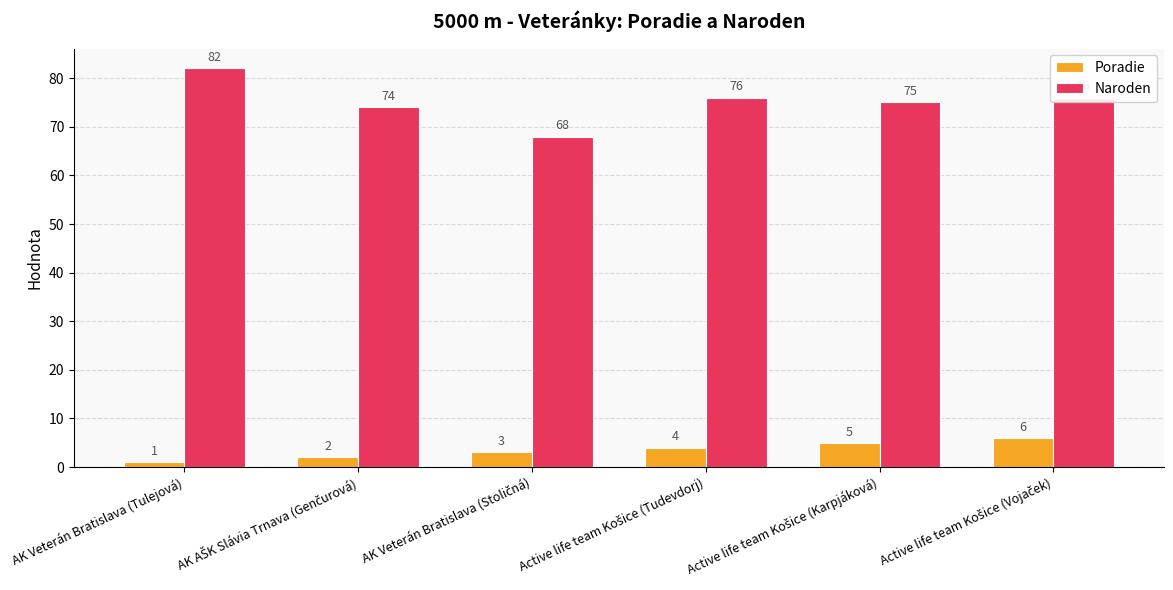

Which category has the lowest value in the Poradie series?

AK Veterán Bratislava (Tulejová)